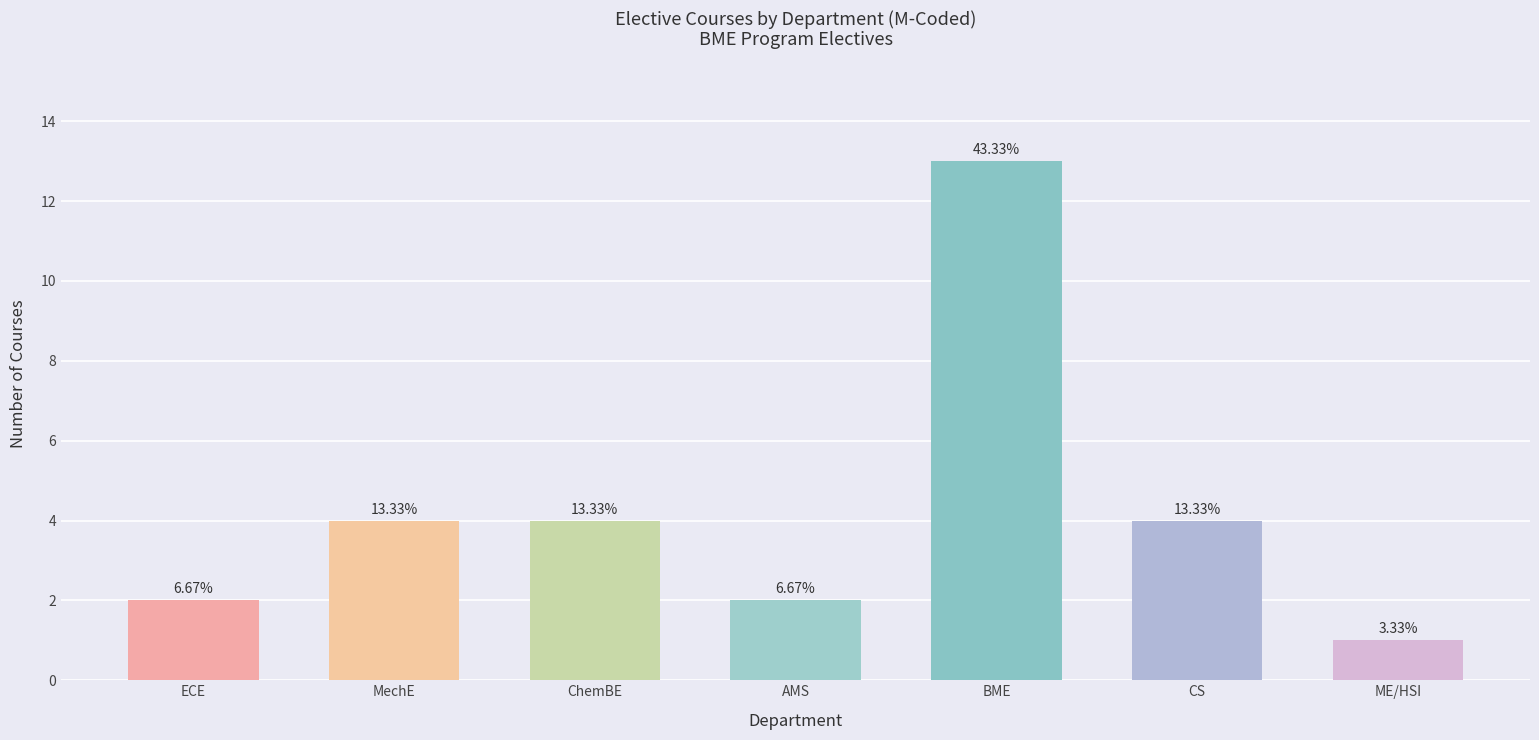

Rank the categories by value from lowest to highest.

ME/HSI, ECE, AMS, MechE, ChemBE, CS, BME